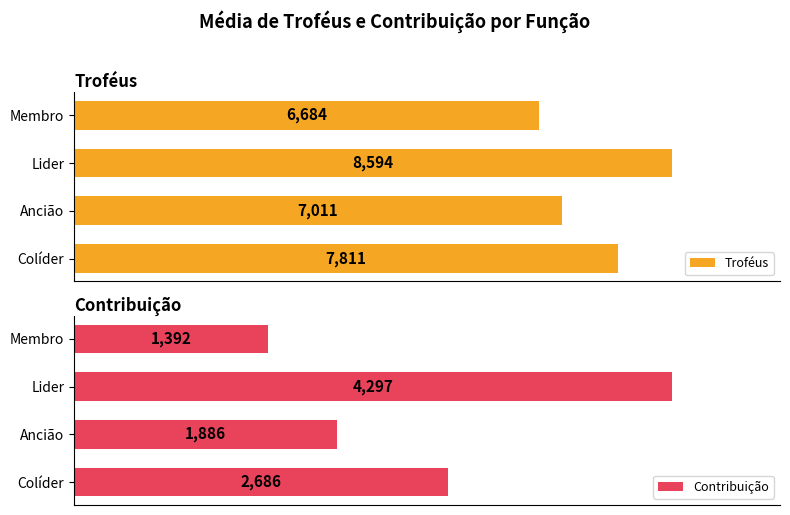

List the series in order of their peak value, highest first.

Troféus, Contribuição